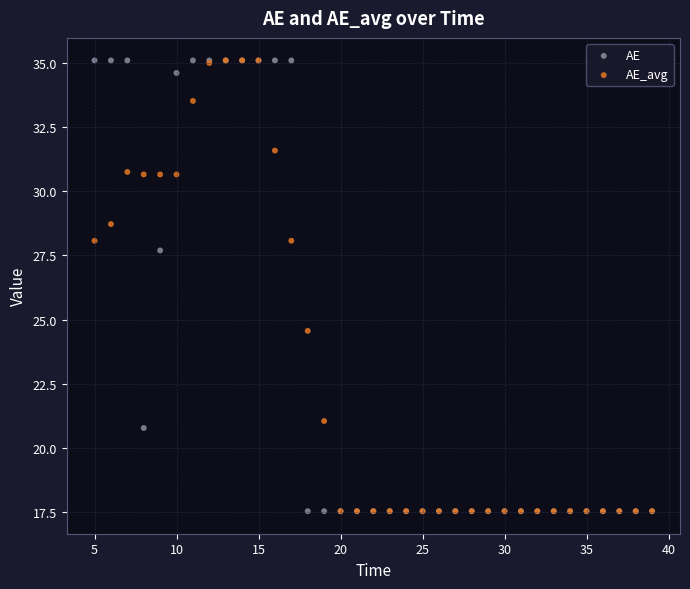

In the AE_avg series, what Y value is closest to 26?

24.6